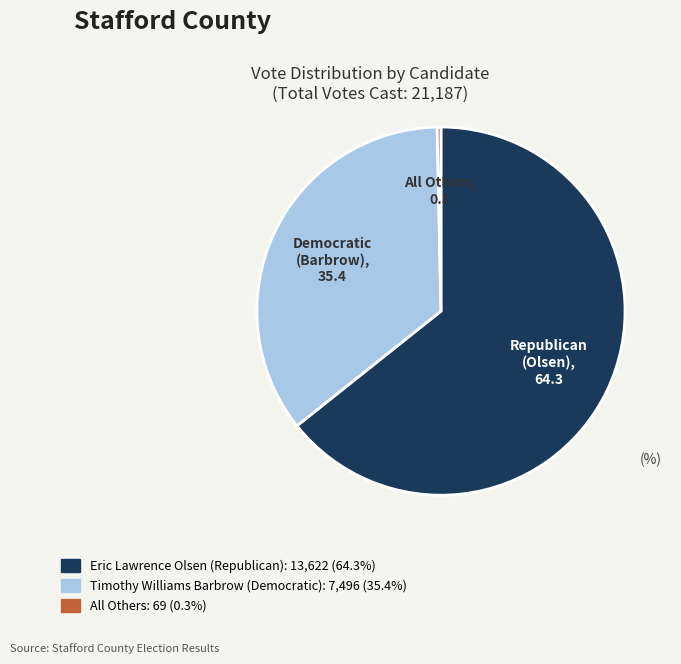

Between Eric Lawrence Olsen (Republican) and Timothy Williams Barbrow (Democratic), which is larger?

Eric Lawrence Olsen (Republican)